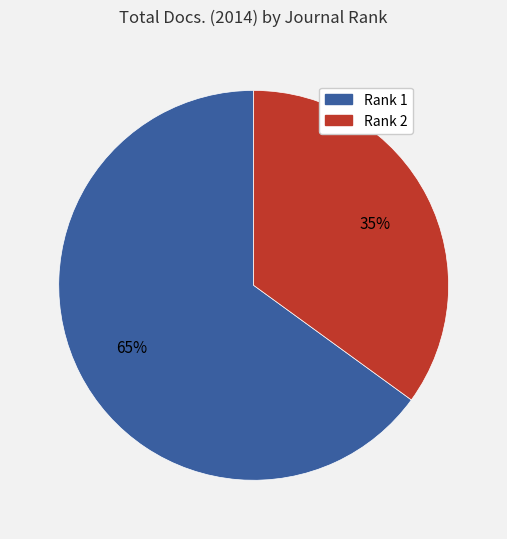

To the nearest percent, what is the difference between the largest and smallest slice percentages?

30%